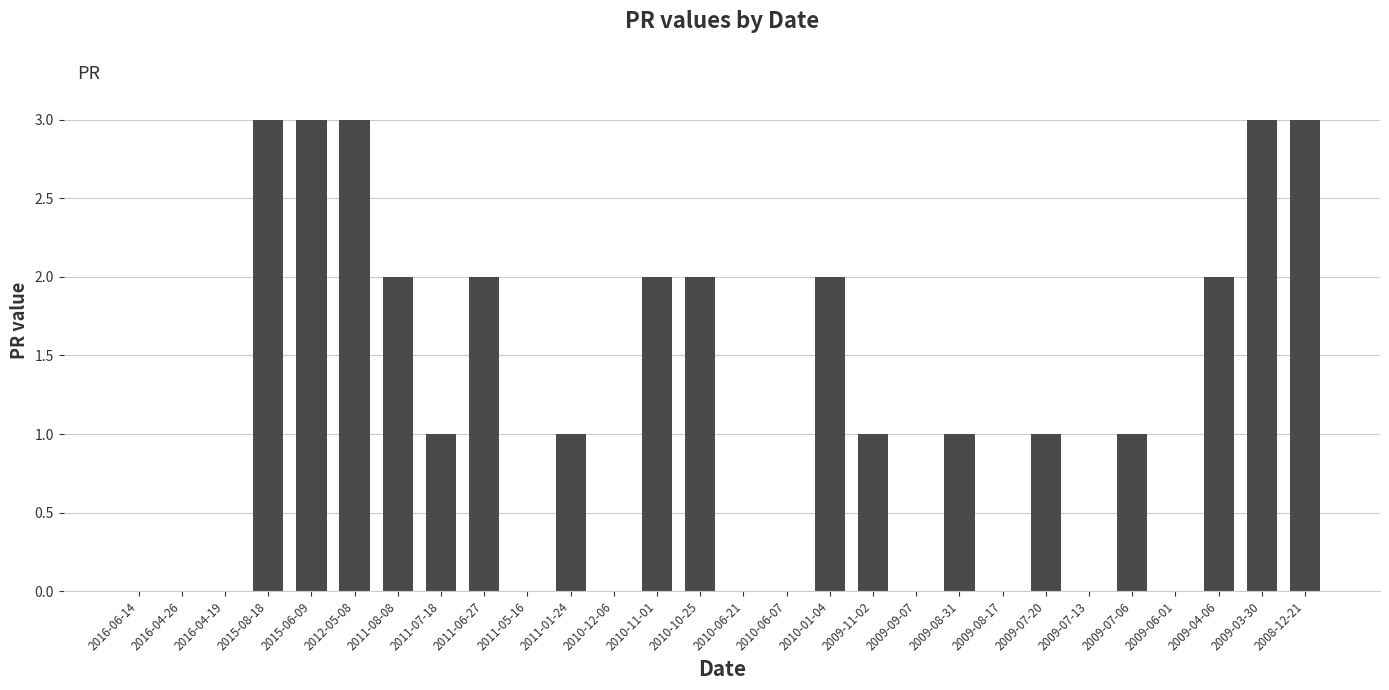

Are the bars grouped side by side (vs. stacked)?

No